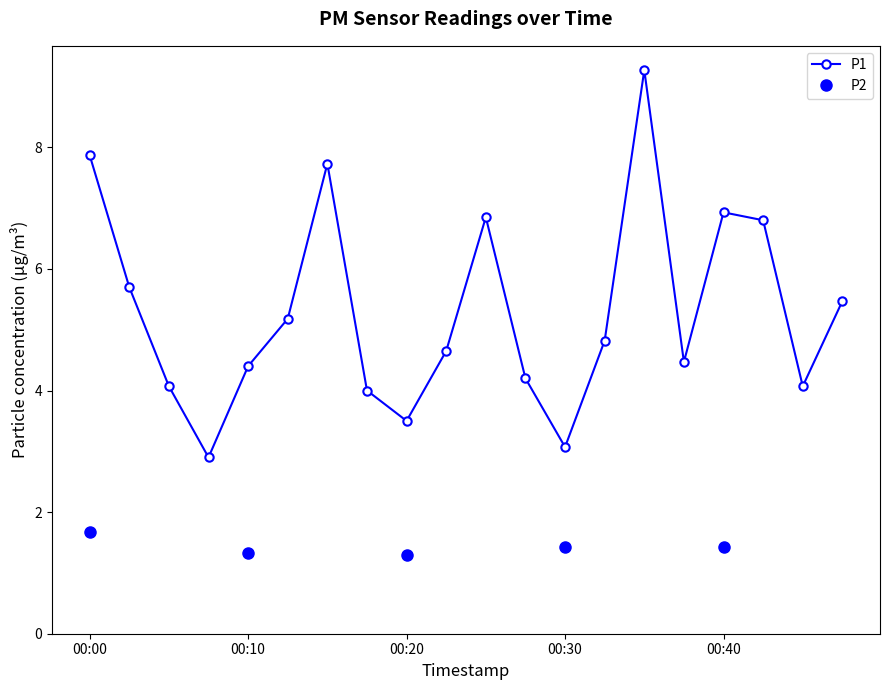

How many interior local valleys (lower than both neighbors) does the data have?

5